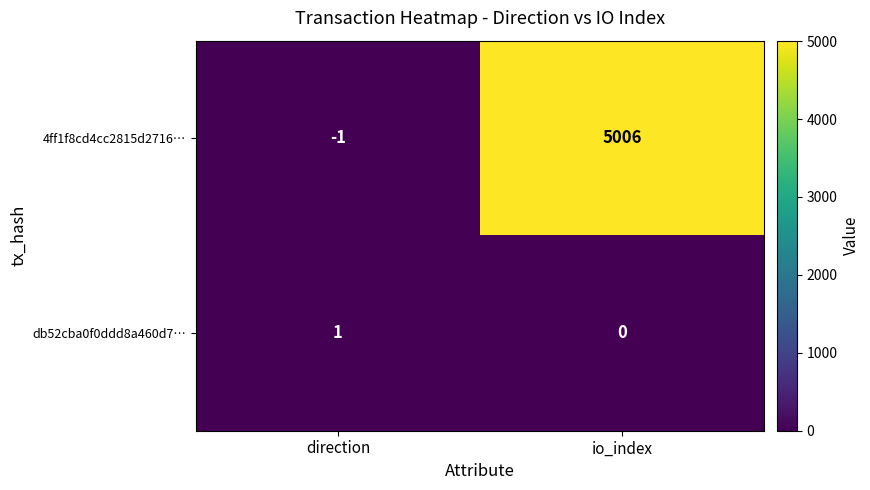

List the series in order of their peak value, highest first.

4ff1f8cd4cc2815d2716…, db52cba0f0ddd8a460d7…